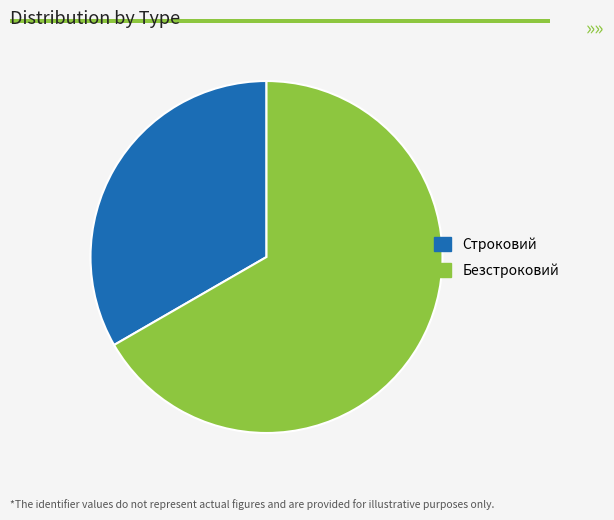

What is the ratio of the value at Безстроковий to the value at Строковий?

2.0